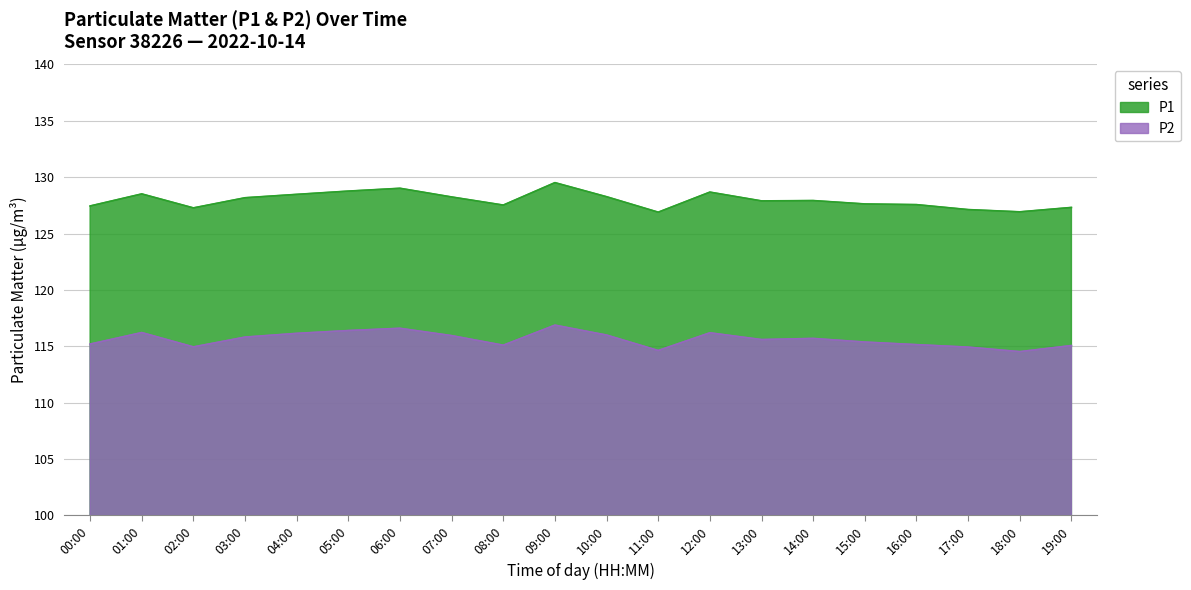

What position from the left is 19:00?

20